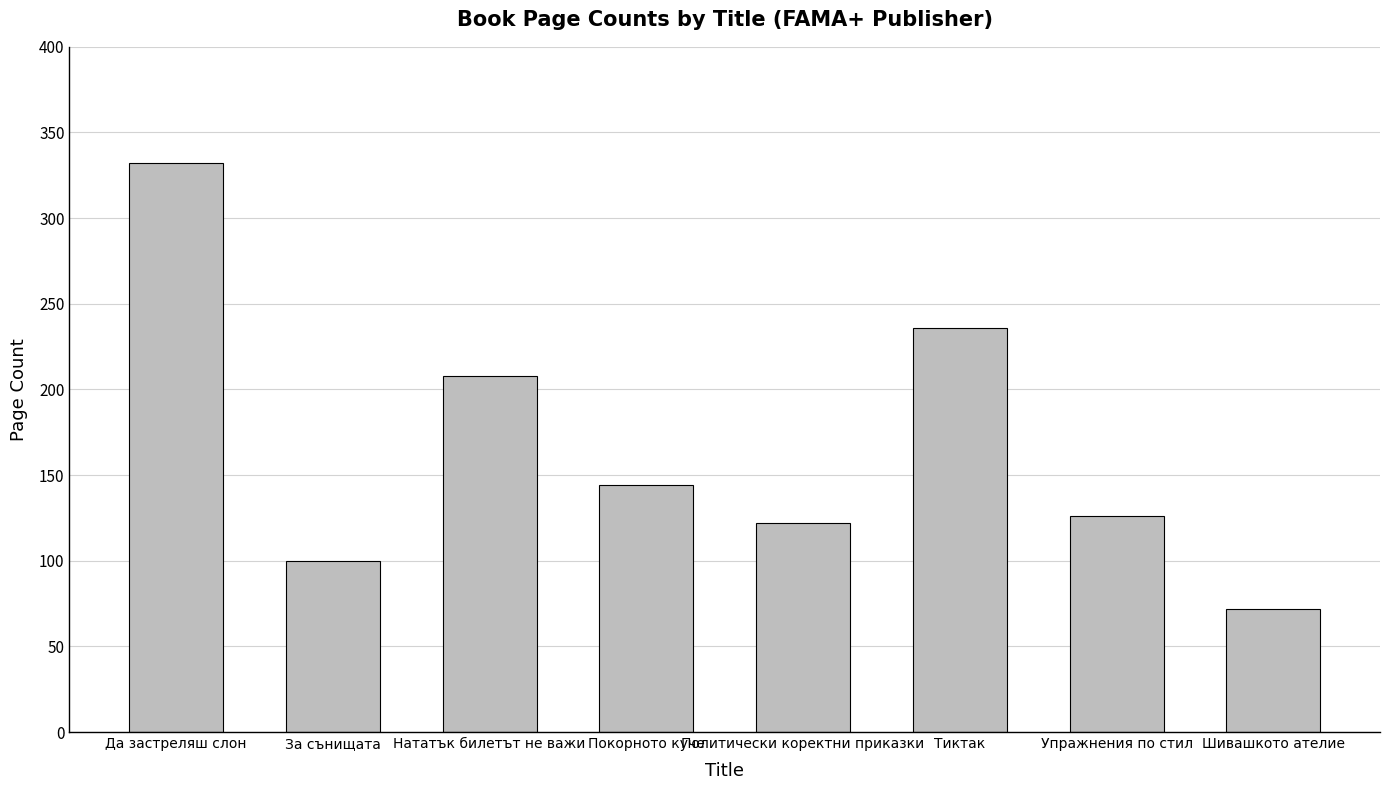

Reading left to right, list all the values displayed in this chart.

Да застреляш слон=332	За сънищата=100	Нататък билетът не важи=208	Покорното куче=144	Политически коректни приказки=122	Тиктак=236	Упражнения по стил=126	Шивашкото ателие=72